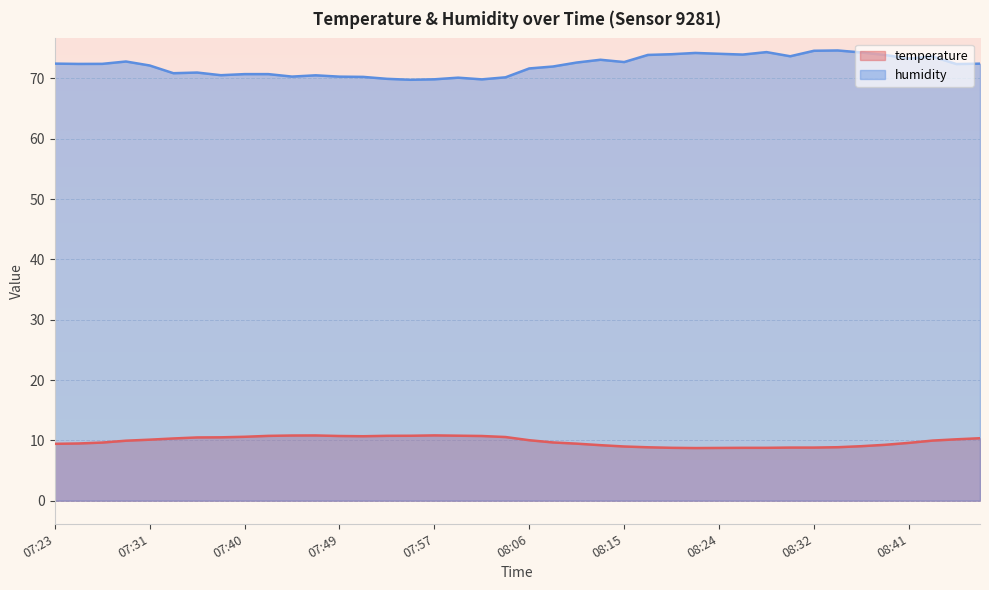

List the labels in order of temperature value, smallest first.

08:21, 08:24, 08:19, 08:26, 08:28, 08:30, 08:32, 08:17, 08:34, 08:15, 08:36, 08:13, 08:38, 07:23, 08:11, 07:25, 08:41, 07:27, 08:08, 07:29, 08:46, 08:06, 07:31, 08:48, 07:33, 08:51, 07:36, 07:38, 08:04, 07:40, 07:51, 07:49, 08:02, 07:42, 07:53, 07:55, 07:59, 07:45, 07:47, 07:57